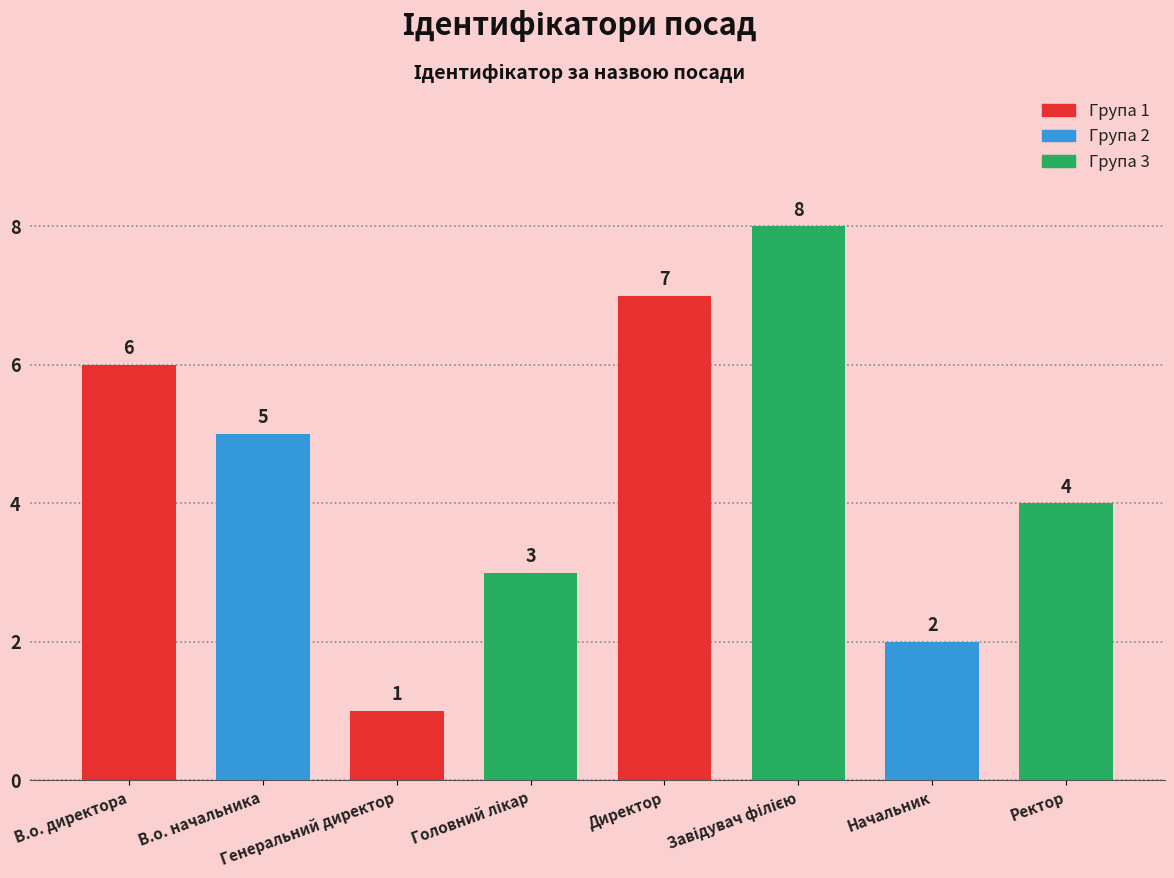

What is the difference between the second highest and second lowest values?

5